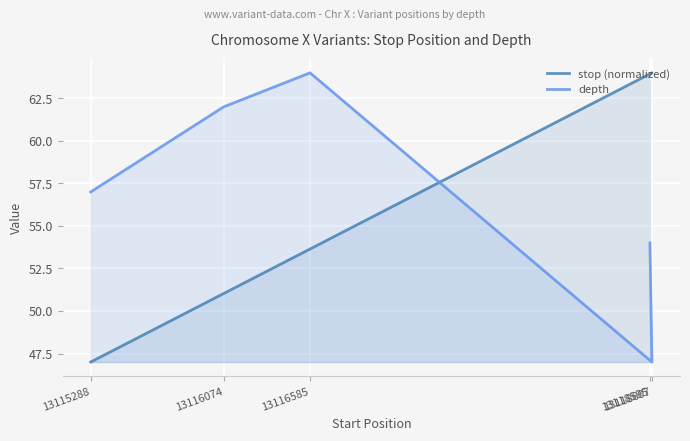

What is the sum of all stop (normalized) values?

279.6